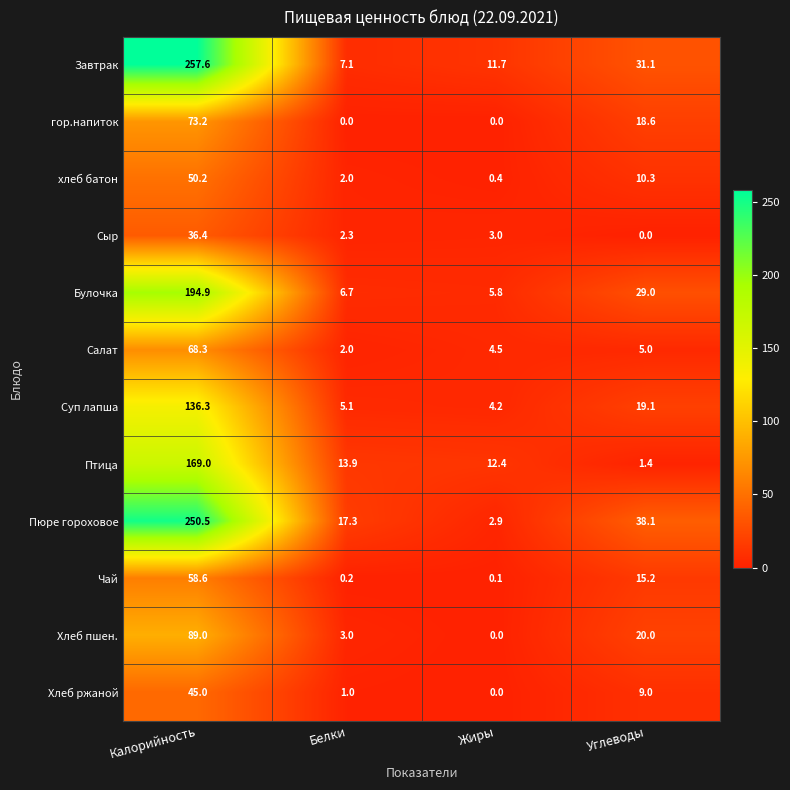

Count the number of categories in the chart.

4